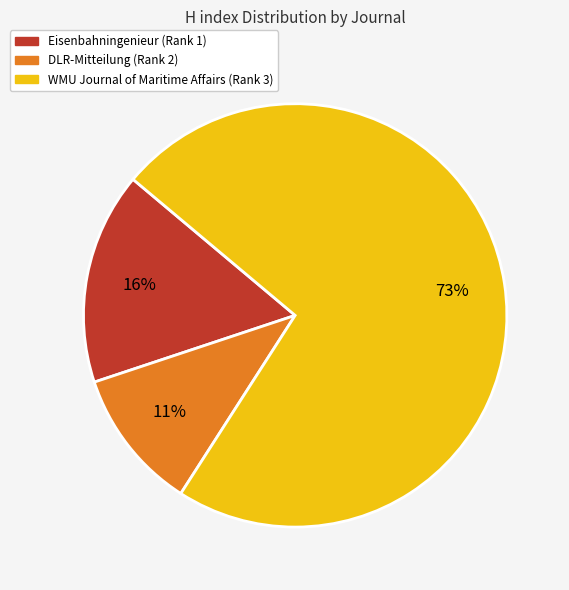

Does any single category account for the majority?

Yes